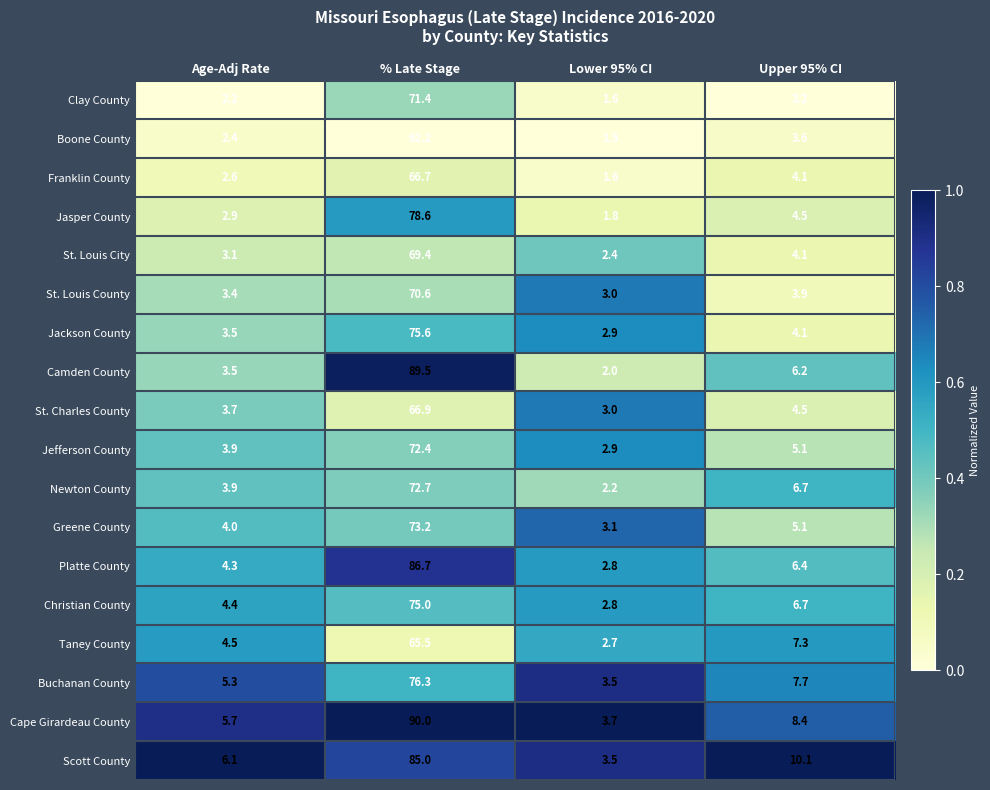

What is the total value across all series at Age-Adj Rate?

69.4